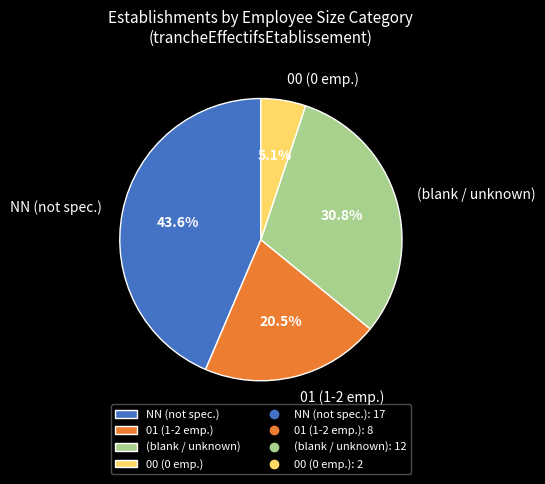

What percentage do 01 (1-2 emp.) and 00 (0 emp.) together represent?

25.6%